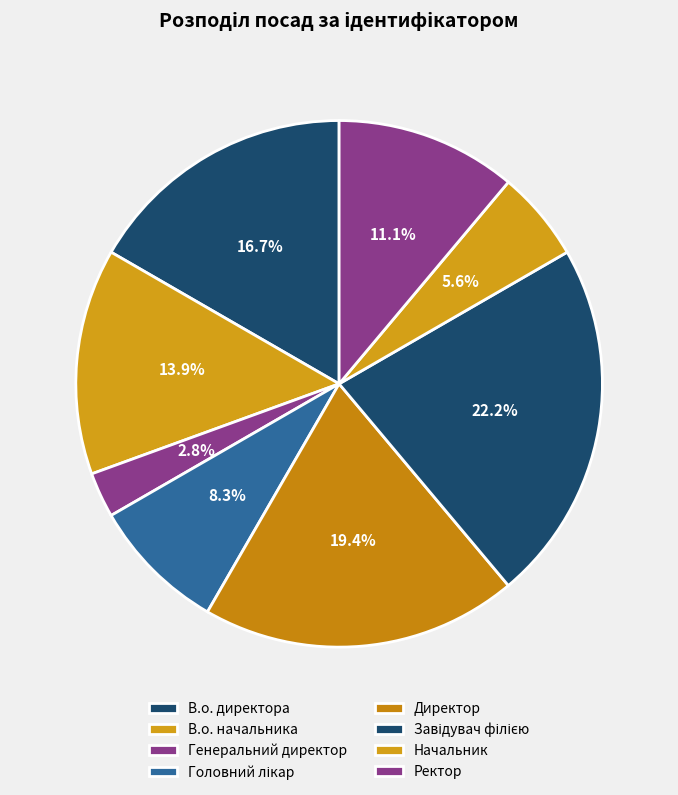

To the nearest percent, what is the difference between the largest and smallest slice percentages?

19%